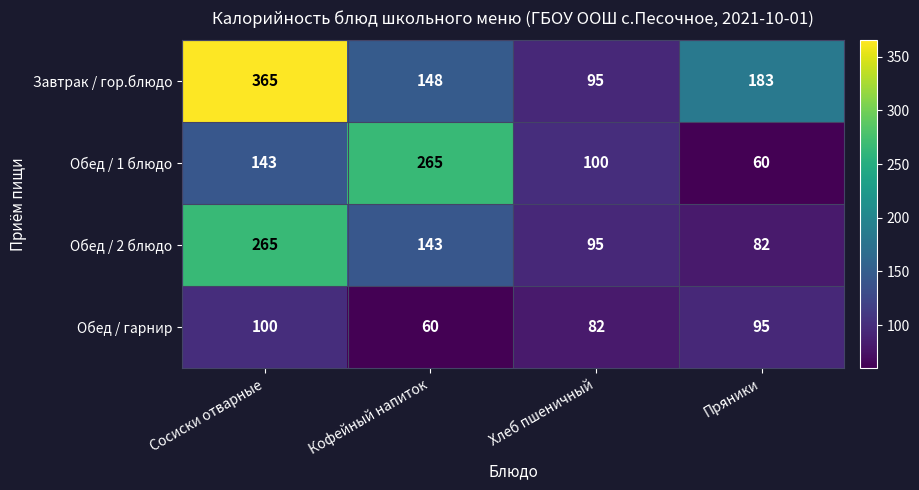

True or false: Обед / 1 блюдо has a value of 100 at Хлеб пшеничный.

True